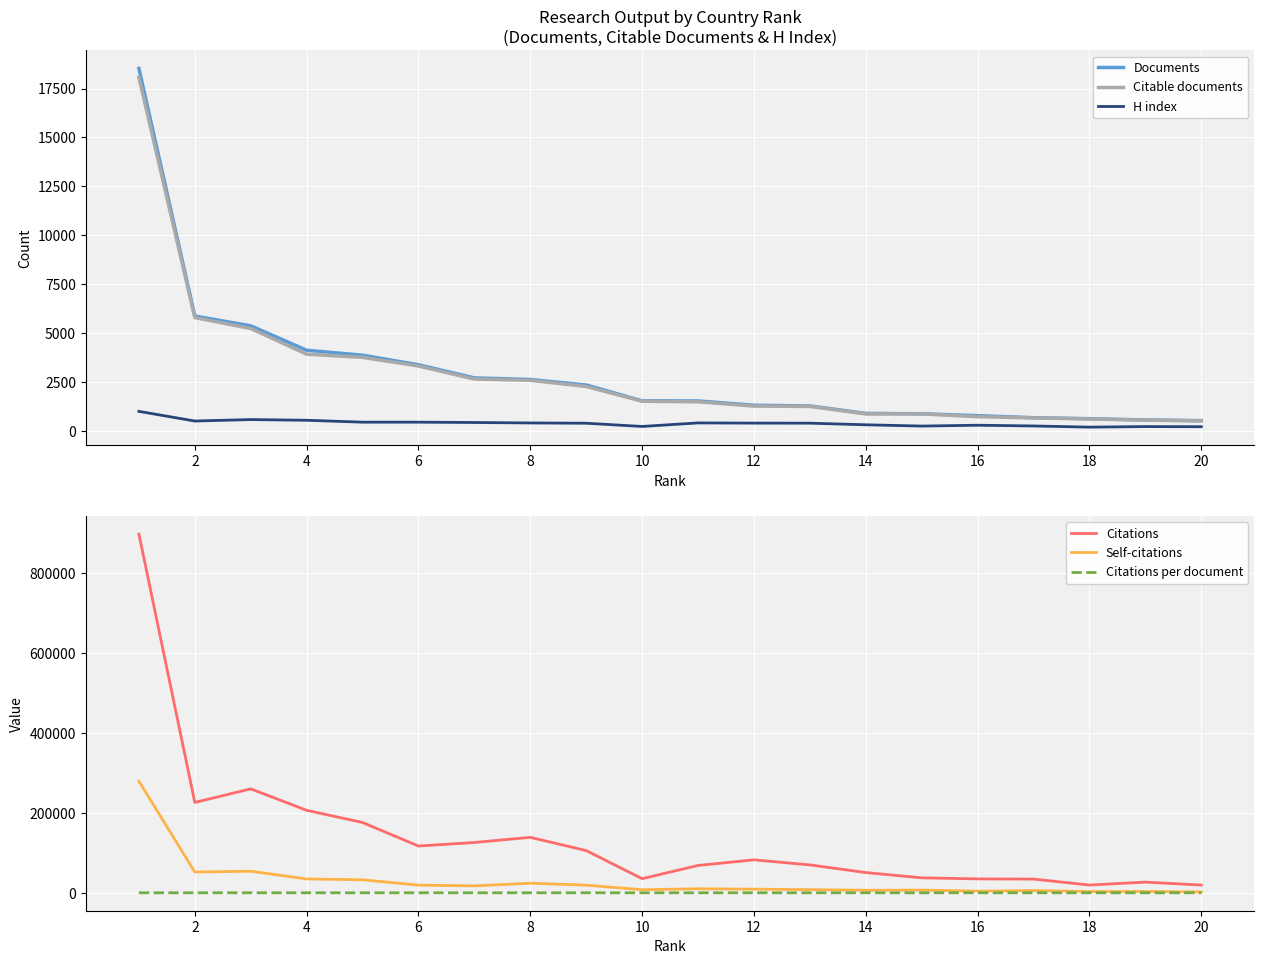

Read the H index value at 16.

294